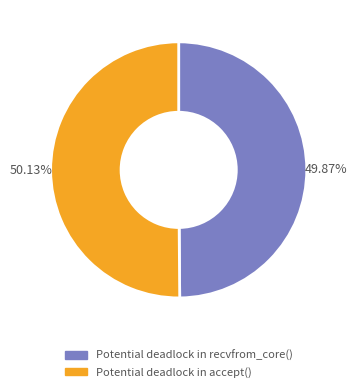

The Potential deadlock in recvfrom_core() slice represents 50% of the pie. True or false?

True